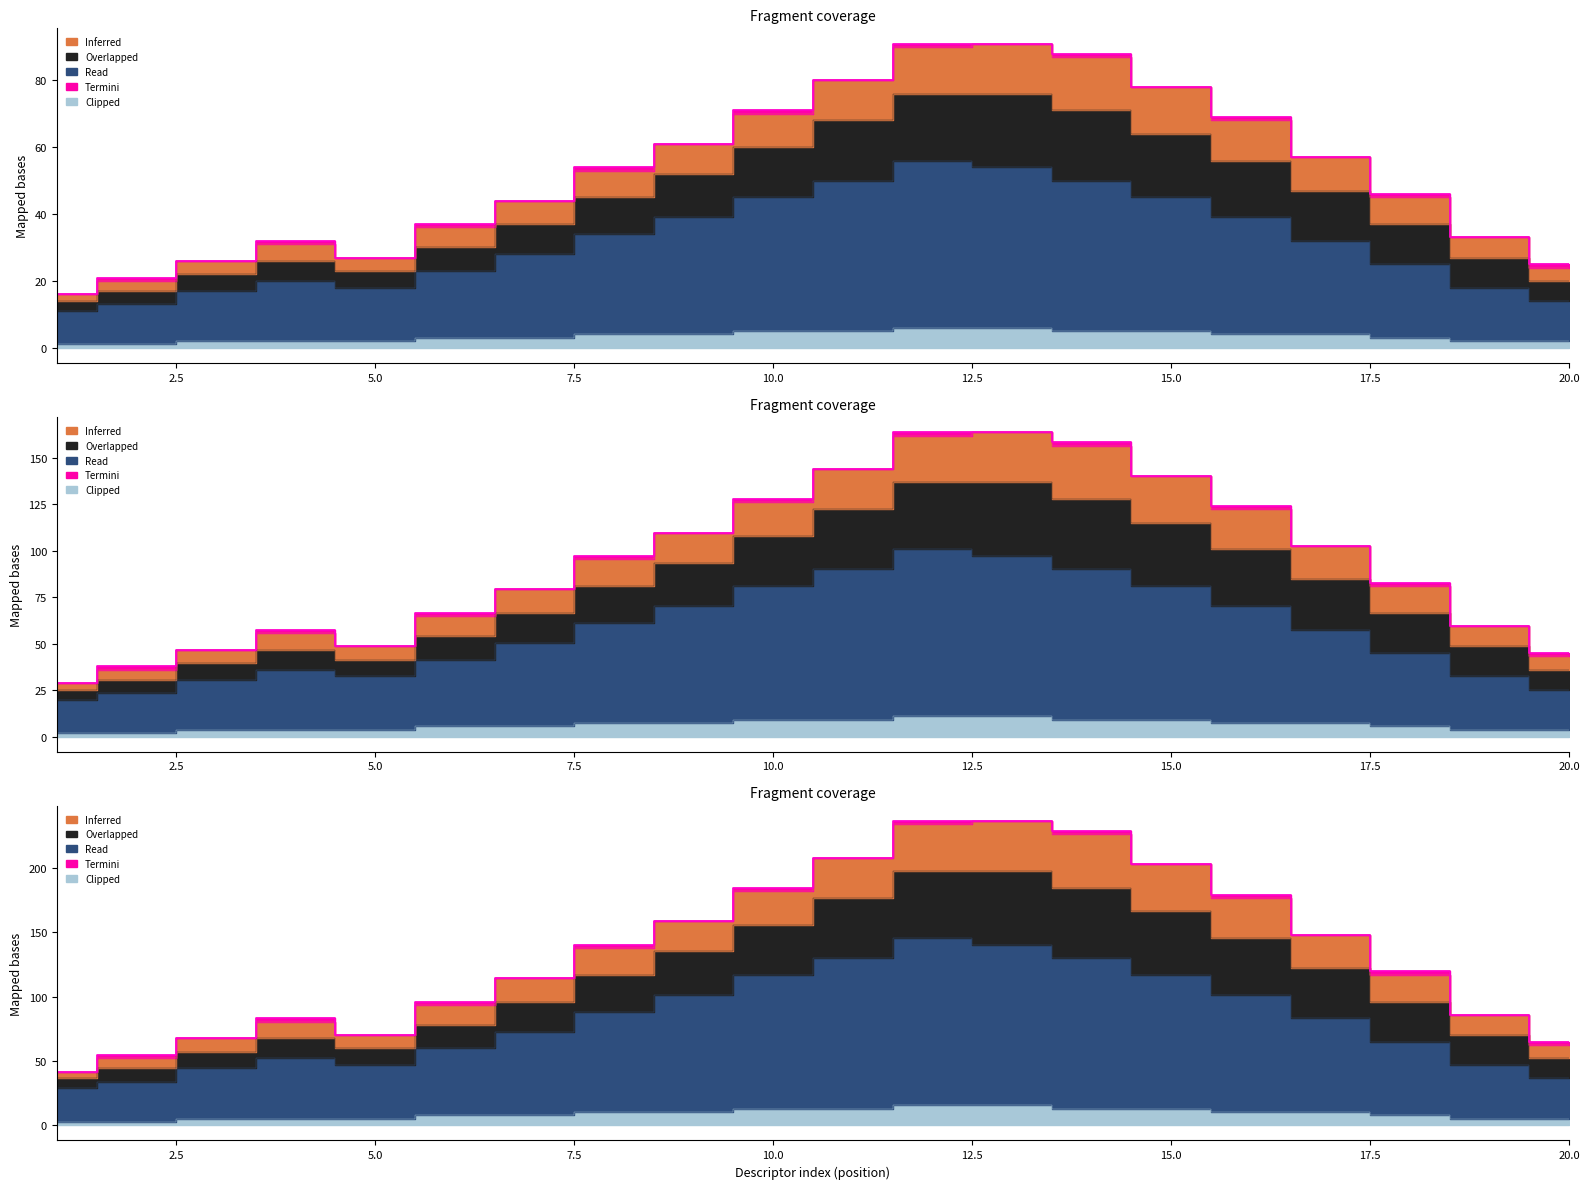

True or false: Inferred and Clipped intersect in this chart.

False